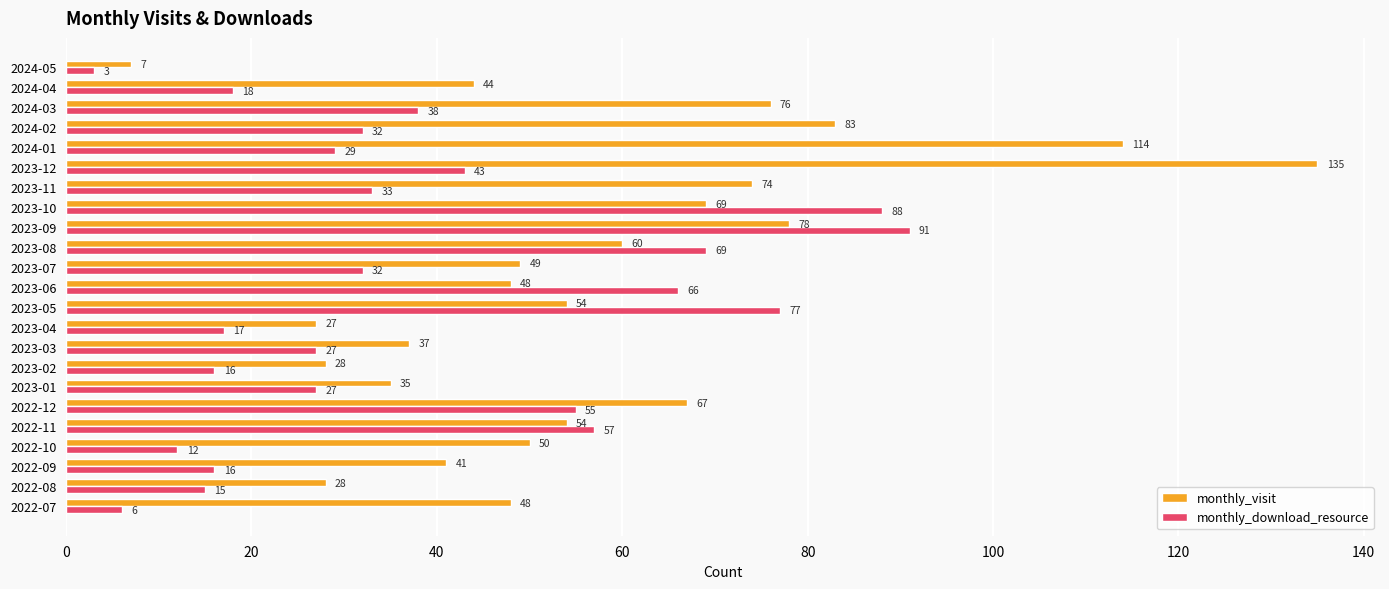

What is the difference between the highest and lowest values at 2023-07?

17